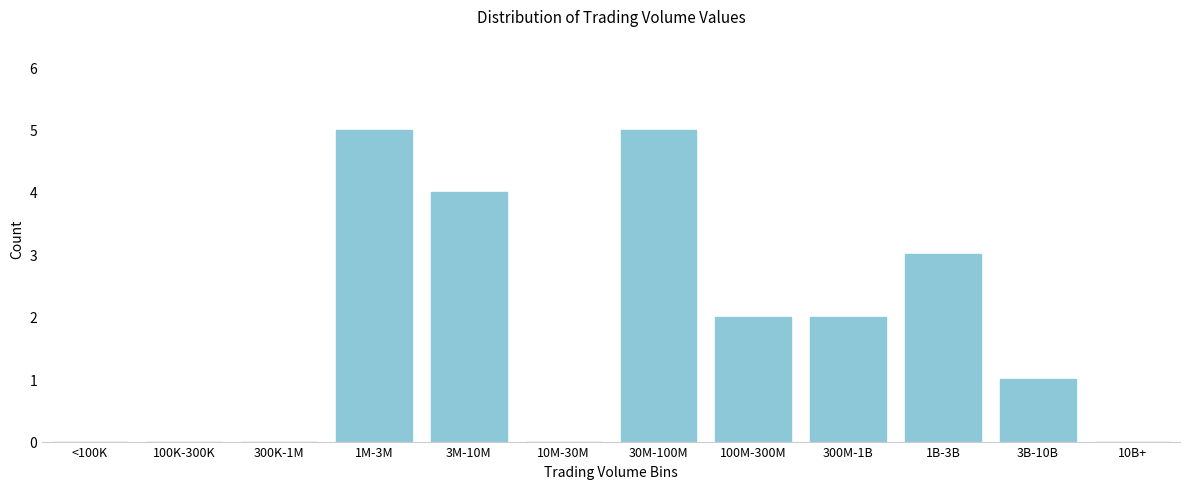

Reading left to right, transcribe all the data shown in this chart.

<100K=0	100K-300K=0	300K-1M=0	1M-3M=5	3M-10M=4	10M-30M=0	30M-100M=5	100M-300M=2	300M-1B=2	1B-3B=3	3B-10B=1	10B+=0